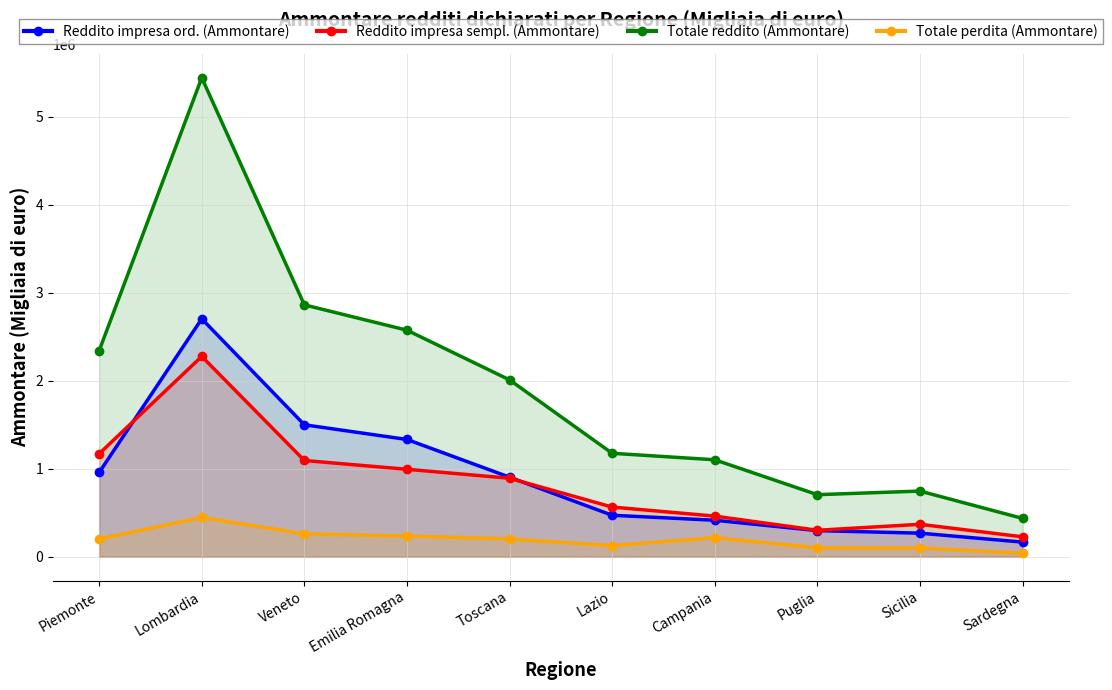

True or false: Totale perdita (Ammontare) has a value of 236385 at Emilia Romagna.

True